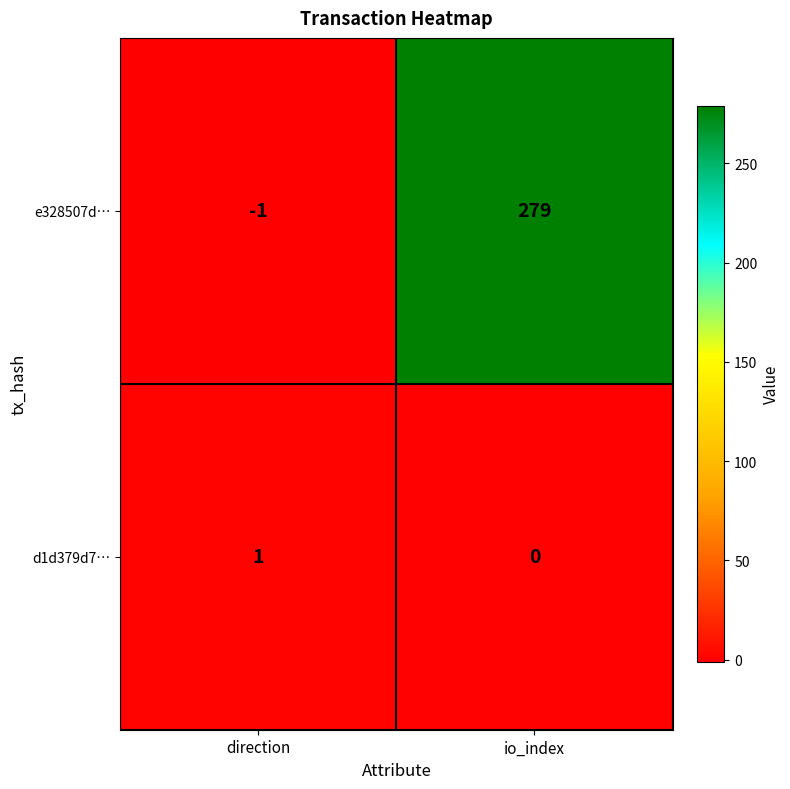

Which label corresponds to the smallest value in the chart?

direction